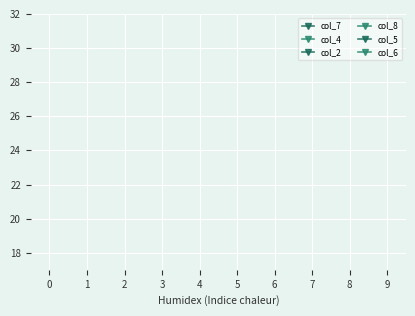

Is it true that col_5 equals 13 at 9?

False